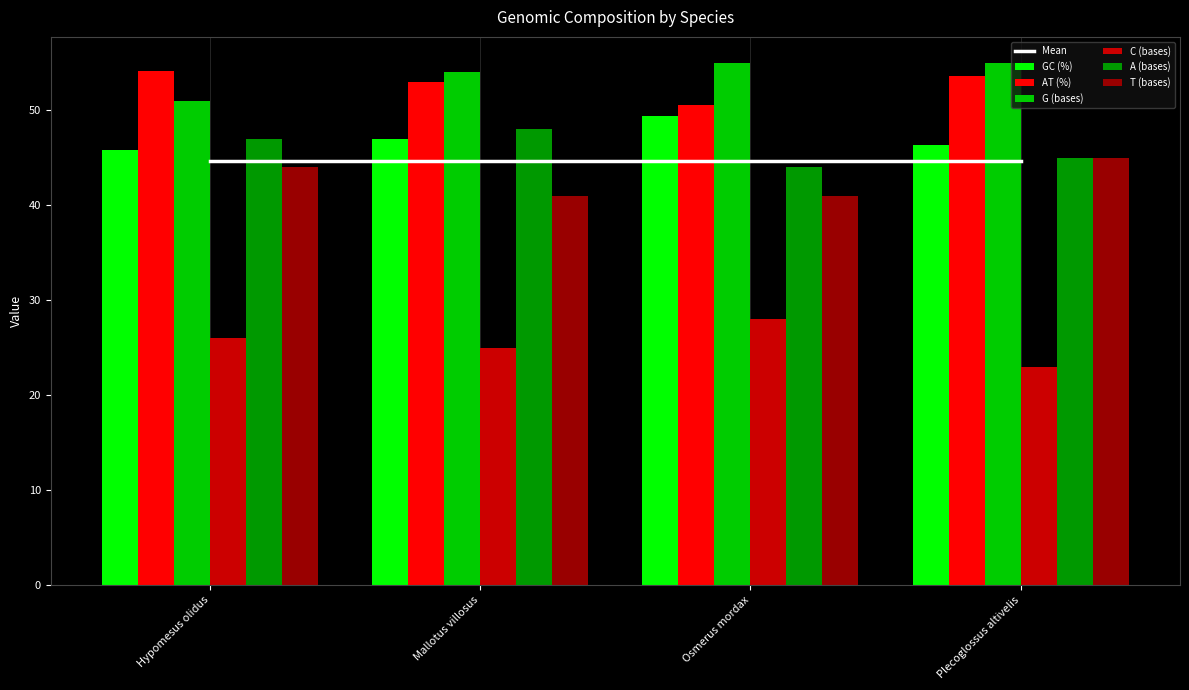

How many bars are there in each group?

6